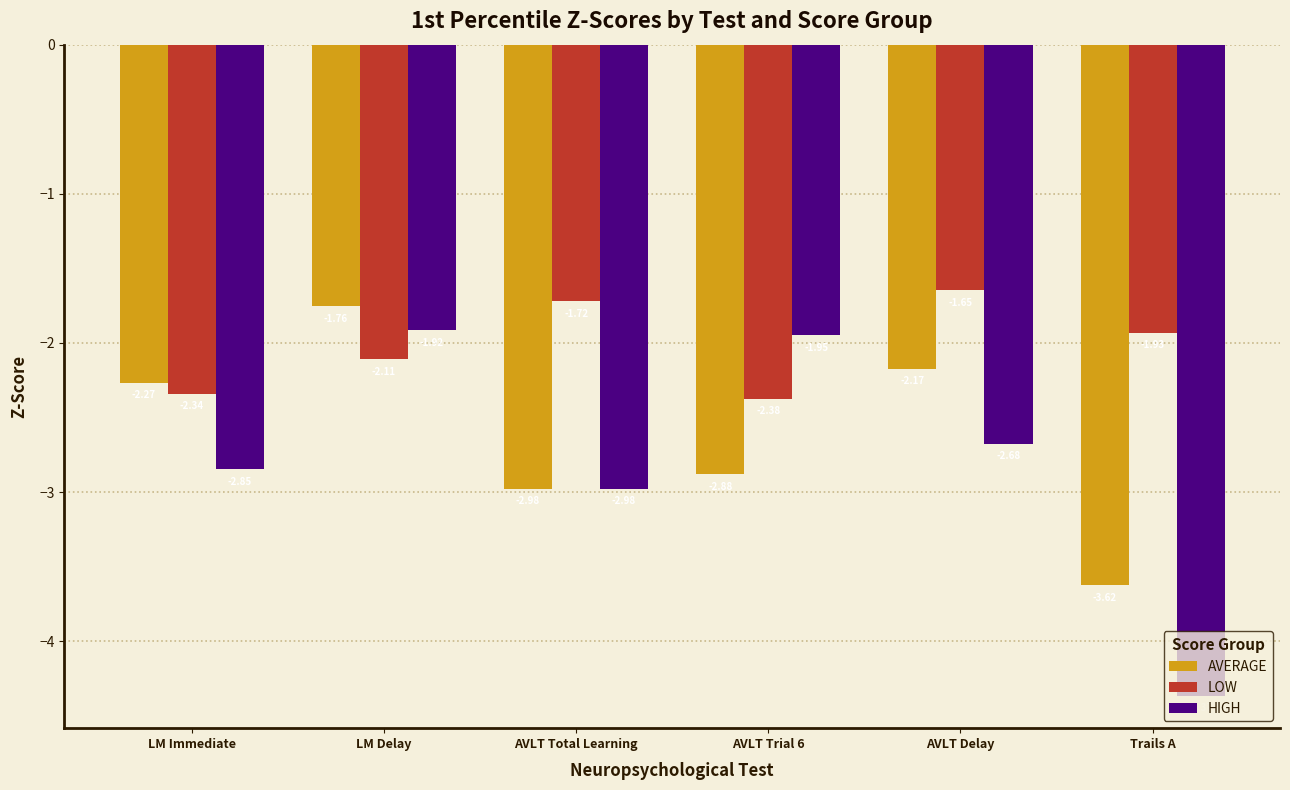

What is the difference between the LOW values at AVLT Total Learning and LM Delay?

0.4